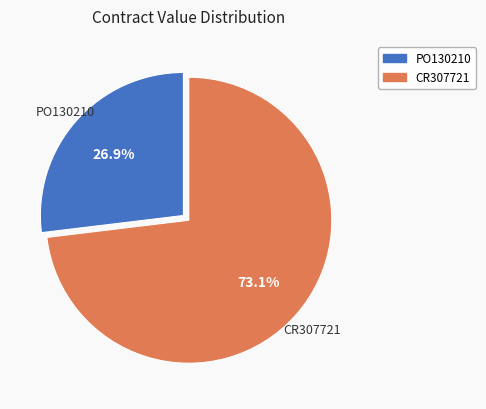

Count the number of slices in the pie.

2